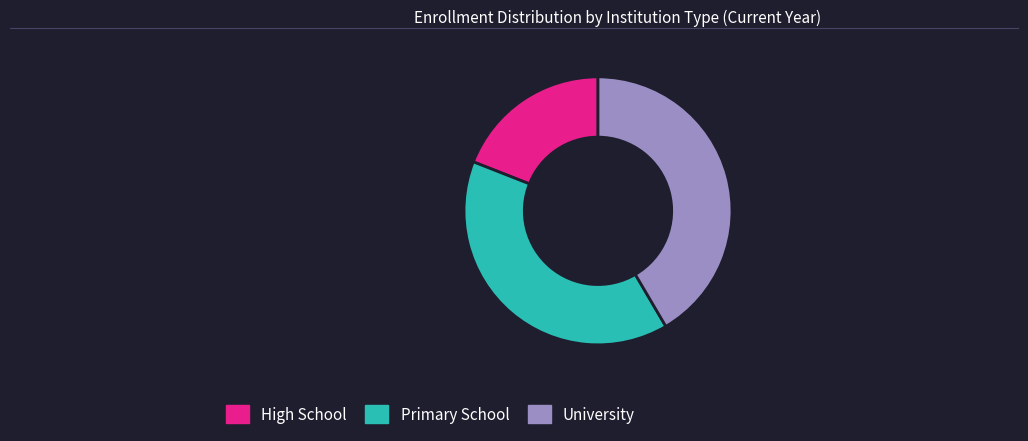

Is there a majority slice in this chart?

No